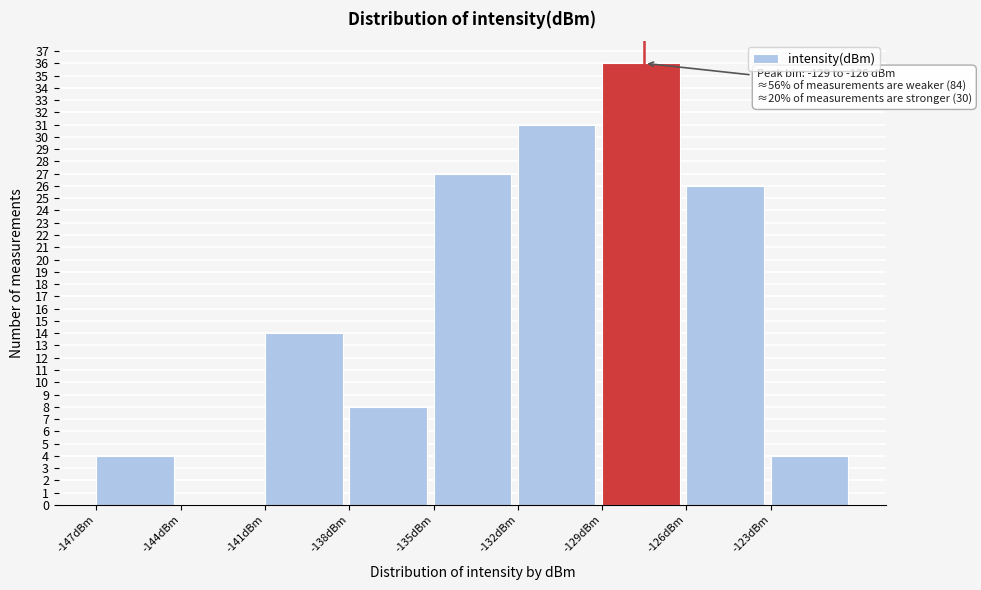

Over which range of the x-axis is the bar tallest?

-129 to -126